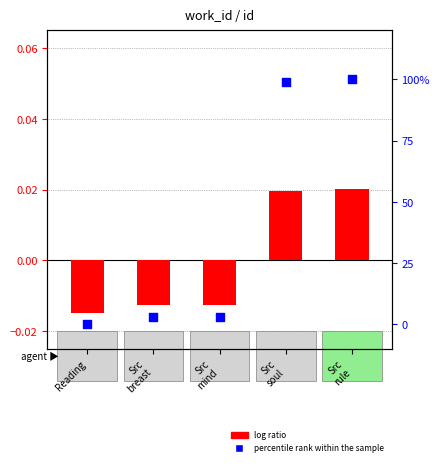

At how many categories does at least one series exceed 0?

4